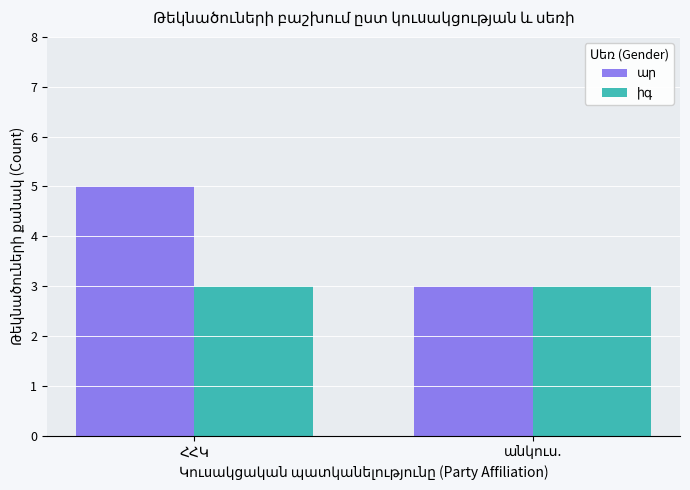

What is the minimum value shown in the chart?

3